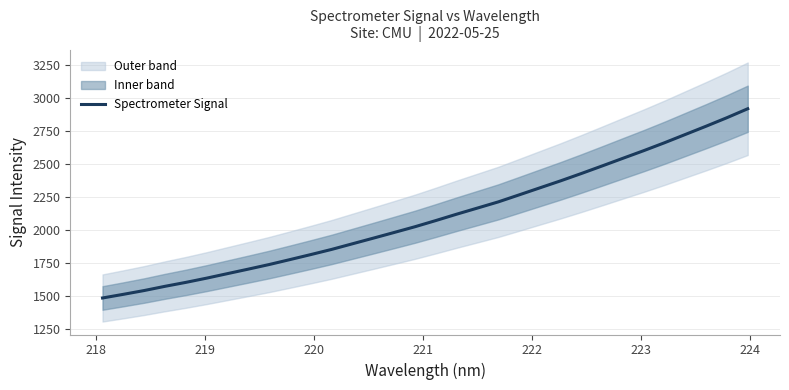

What is the minimum value for Spectrometer Signal?

1485.9